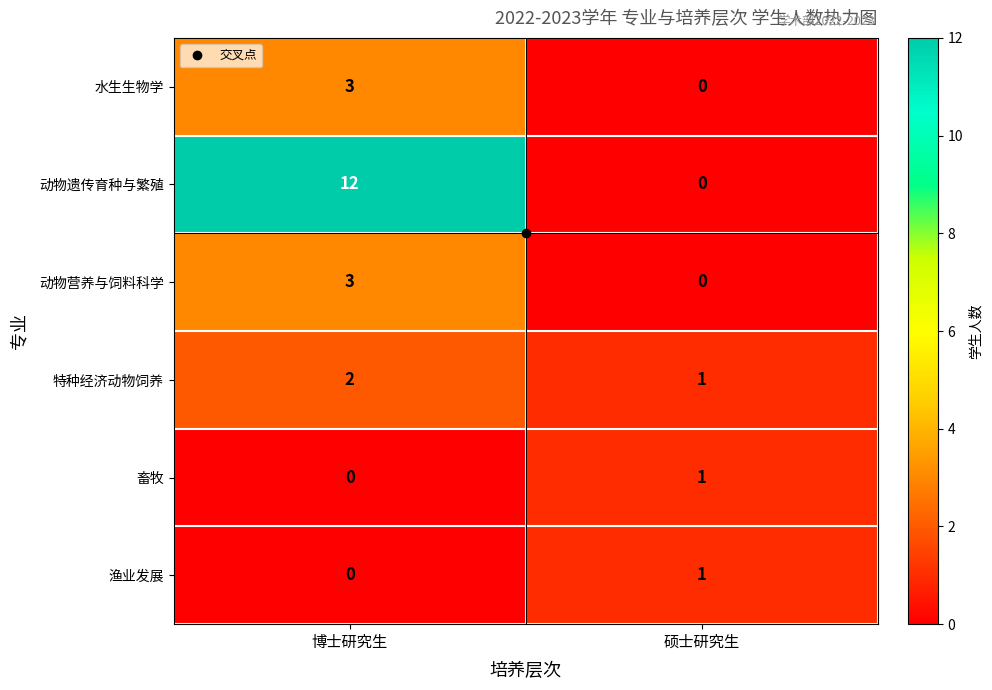

Which series has the largest total across all categories?

动物遗传育种与繁殖